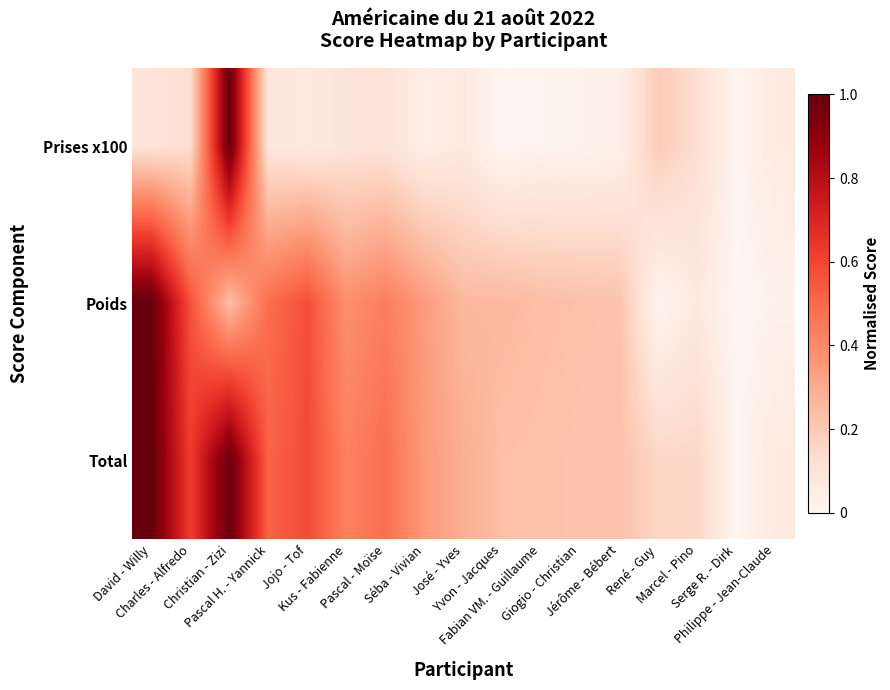

Reading left to right, extract all data points from this chart.

Prises x100: David - Willy=0.1	Charles - Alfredo=0.1	Christian - Zizi=1.0	Pascal H. - Yannick=0.1	Jojo - Tof=0.1	Kus - Fabienne=0.1	Pascal - Moïse=0.1	Séba - Vivian=0.0	José - Yves=0.1	Yvon - Jacques=0.0	Fabian VM. - Guillaume=0.0	Giogio - Christian=0.0	Jérôme - Bébert=0.0	René - Guy=0.2	Marcel - Pino=0.1	Serge R. - Dirk=0.0	Philippe - Jean-Claude=0.1
Poids: David - Willy=1.0	Charles - Alfredo=0.6	Christian - Zizi=0.2	Pascal H. - Yannick=0.5	Jojo - Tof=0.6	Kus - Fabienne=0.4	Pascal - Moïse=0.4	Séba - Vivian=0.3	José - Yves=0.3	Yvon - Jacques=0.3	Fabian VM. - Guillaume=0.2	Giogio - Christian=0.2	Jérôme - Bébert=0.2	René - Guy=0.0	Marcel - Pino=0.1	Serge R. - Dirk=0.0	Philippe - Jean-Claude=0.0
Total: David - Willy=1.0	Charles - Alfredo=0.6	Christian - Zizi=1.0	Pascal H. - Yannick=0.5	Jojo - Tof=0.6	Kus - Fabienne=0.4	Pascal - Moïse=0.5	Séba - Vivian=0.4	José - Yves=0.3	Yvon - Jacques=0.2	Fabian VM. - Guillaume=0.2	Giogio - Christian=0.2	Jérôme - Bébert=0.2	René - Guy=0.2	Marcel - Pino=0.2	Serge R. - Dirk=0.0	Philippe - Jean-Claude=0.1